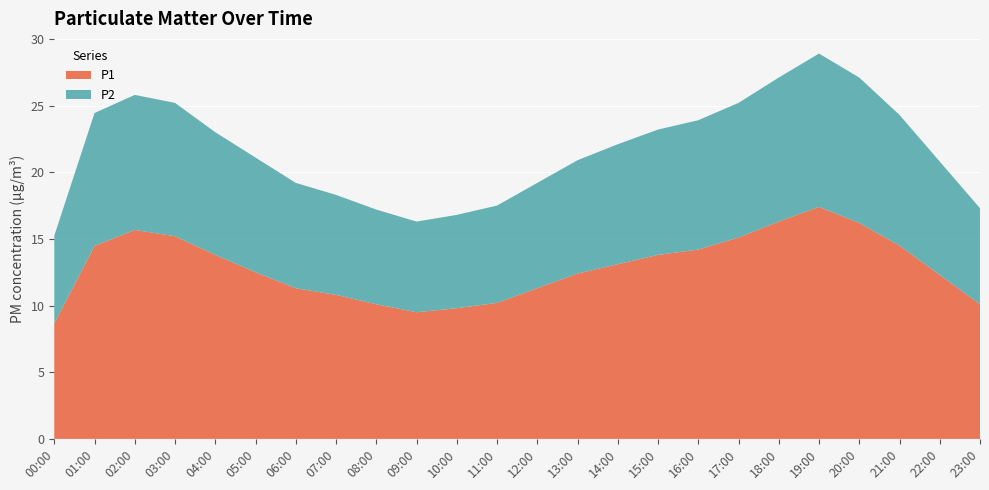

Reading left to right, transcribe all the data shown in this chart.

P1: 8.7	14.5	15.7	15.2	13.8	12.5	11.3	10.8	10.1	9.5	9.8	10.2	11.3	12.4	13.1	13.8	14.2	15.1	16.3	17.4	16.2	14.5	12.3	10.1
P2: 6.6	10.0	10.1	10.0	9.2	8.6	7.9	7.5	7.1	6.8	7.0	7.3	7.9	8.5	9.0	9.4	9.7	10.1	10.8	11.5	10.9	9.8	8.5	7.2